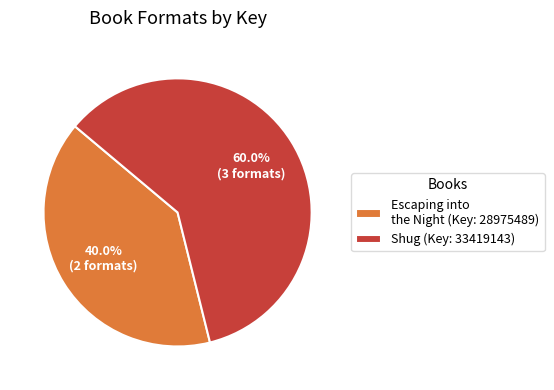

Approximately how many times larger is the value at Shug (Key: 33419143) compared to Escaping into the Night (Key: 28975489)?

1.5